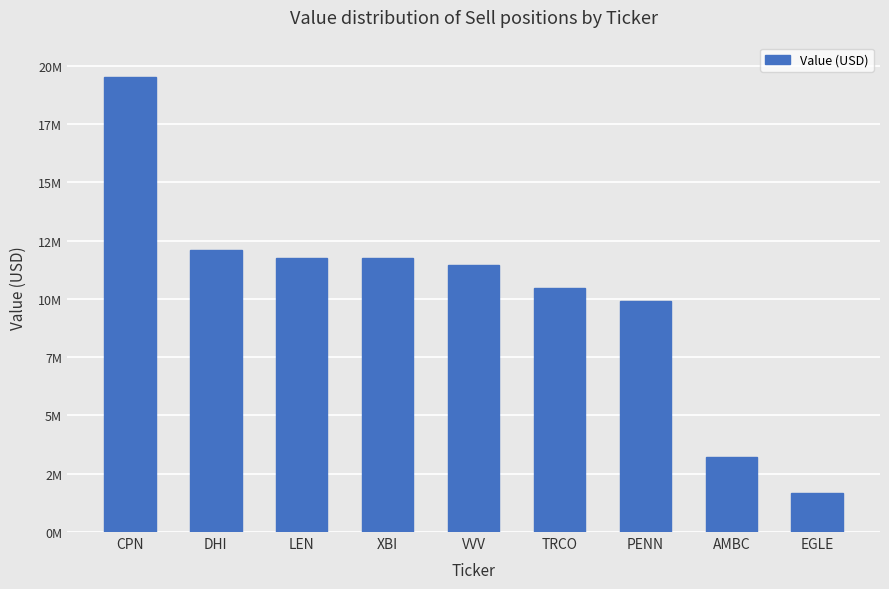

Which has a higher value, EGLE or LEN?

LEN